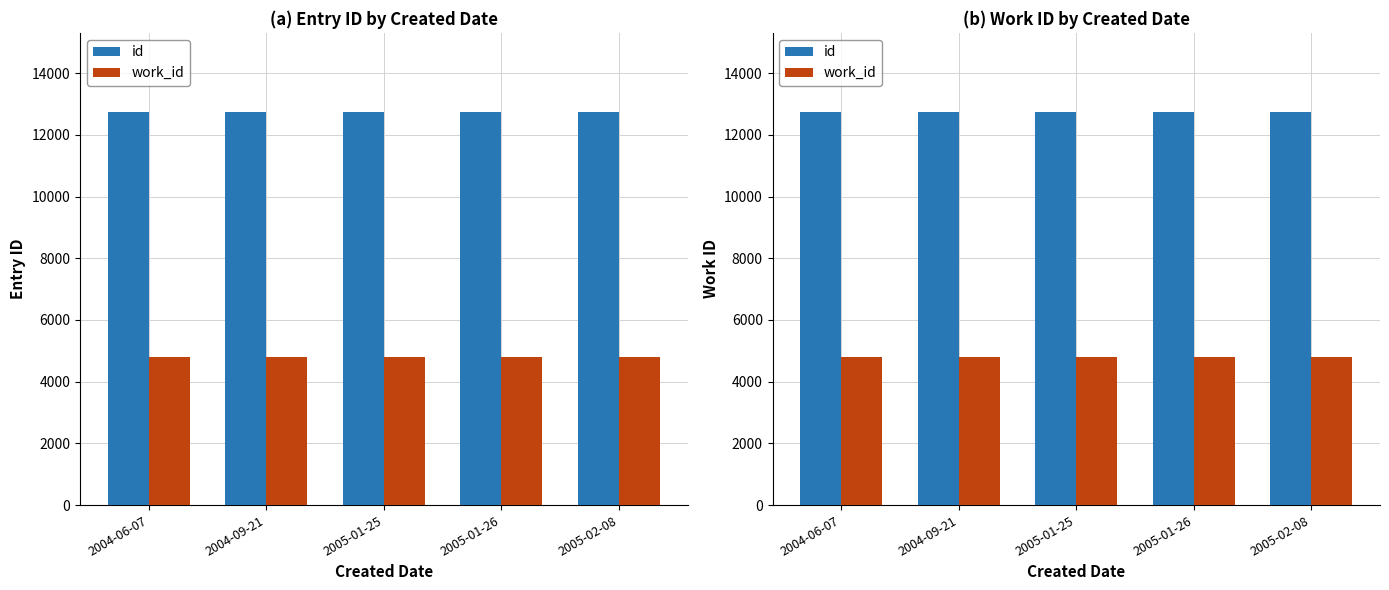

What value does the id series have at 2004-09-21?

12743.0